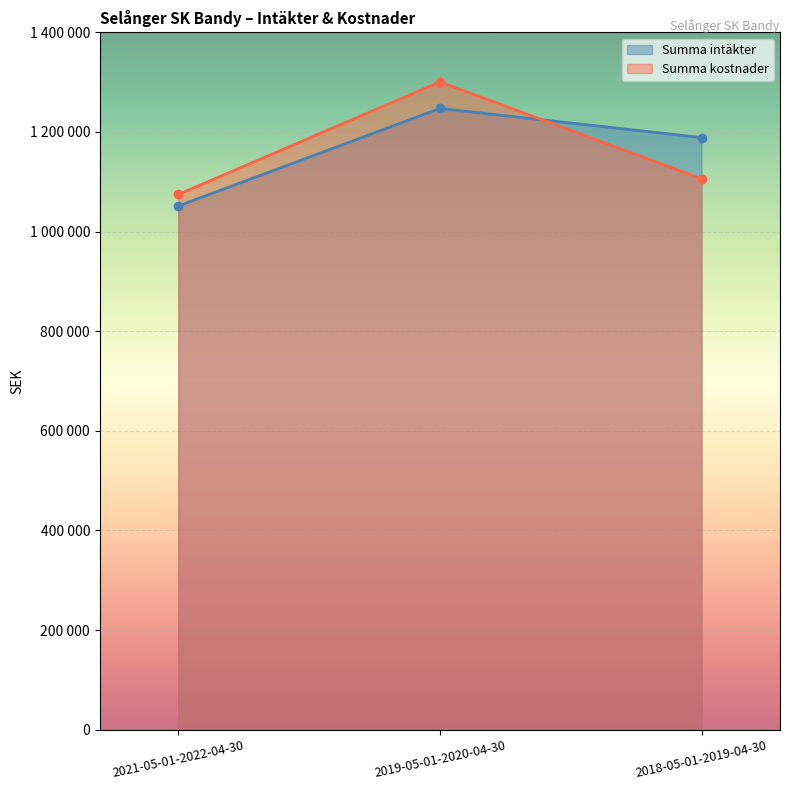

Reading left to right, list all the values displayed in this chart.

Summa intäkter: 1051407	1247187	1188822
Summa kostnader: 1074490	1300559	1106018